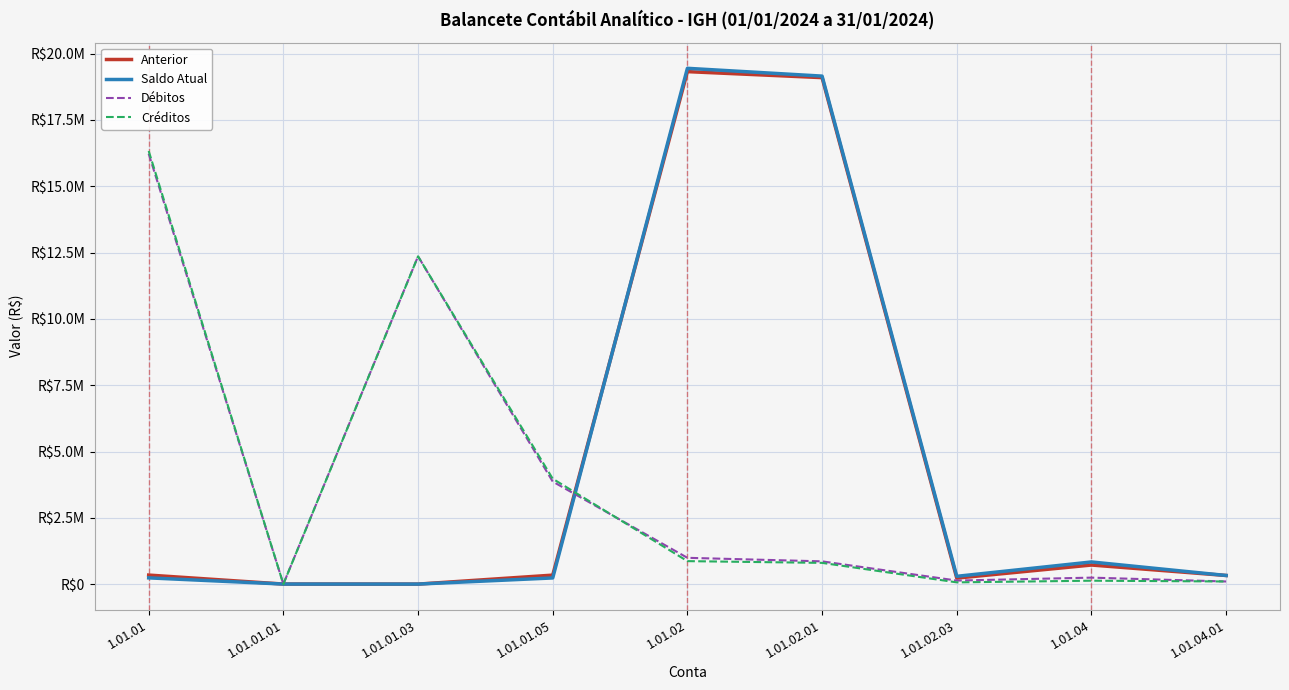

What is the difference between the Anterior values at 1.01.01.01 and 1.01.02.03?

224234.6